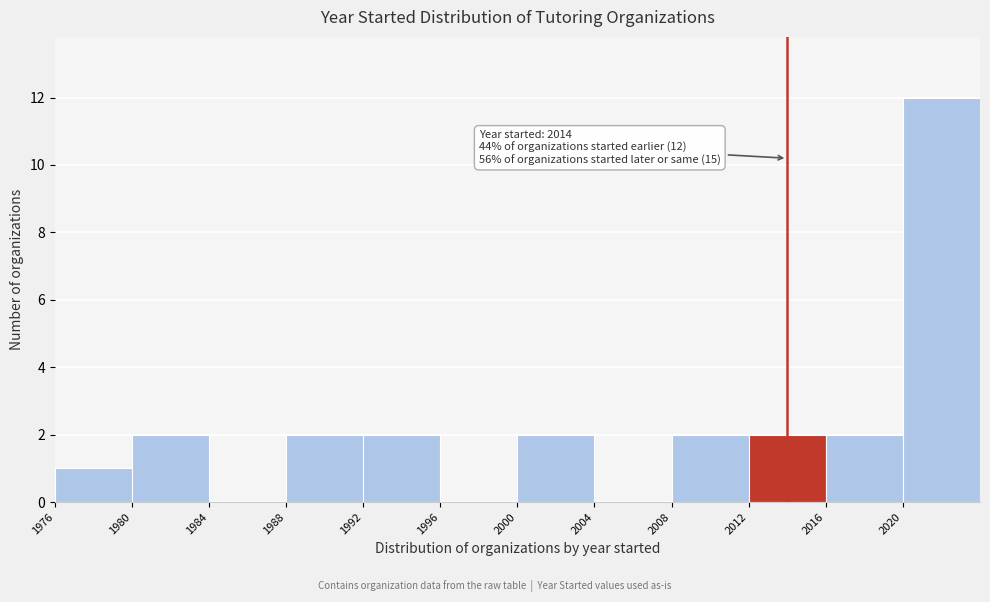

Over which range of the x-axis is the bar tallest?

2020 to 2024